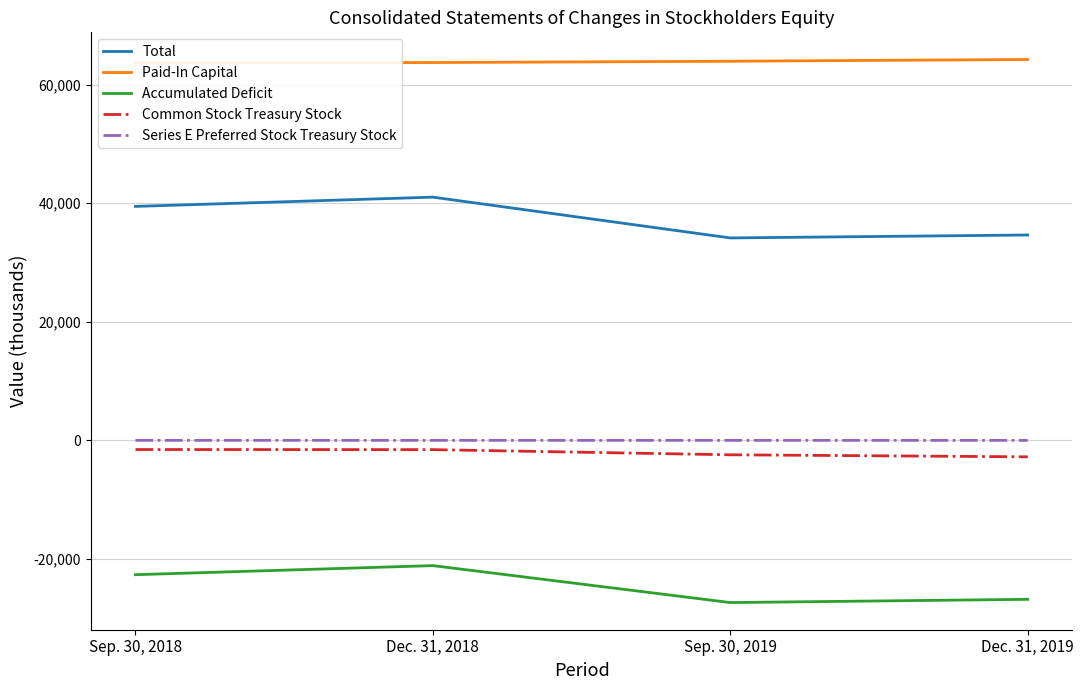

What is the value of the Common Stock Treasury Stock point at the 4th from the left?

-2781